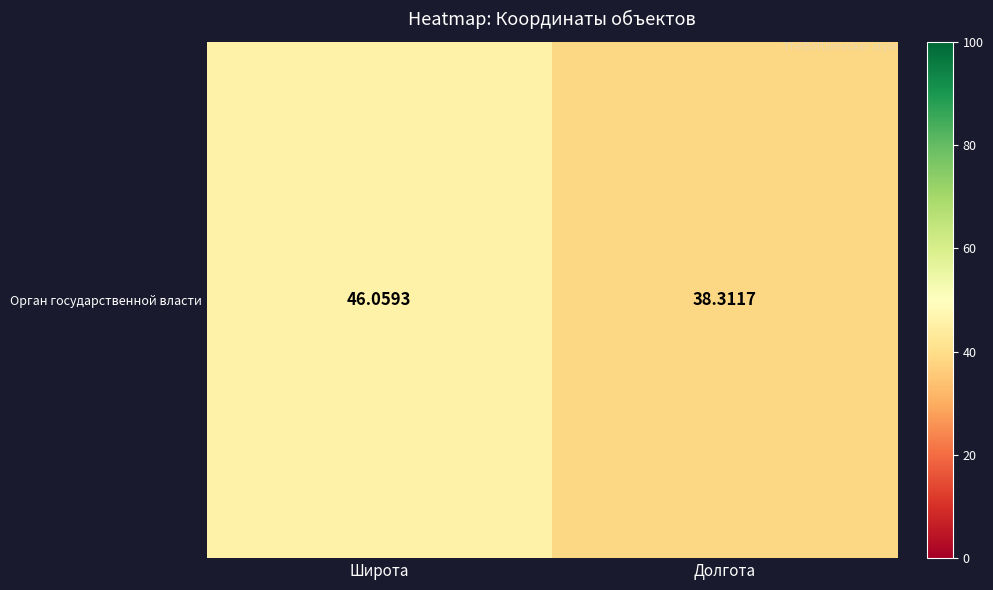

What is the sum of all values?

84.4